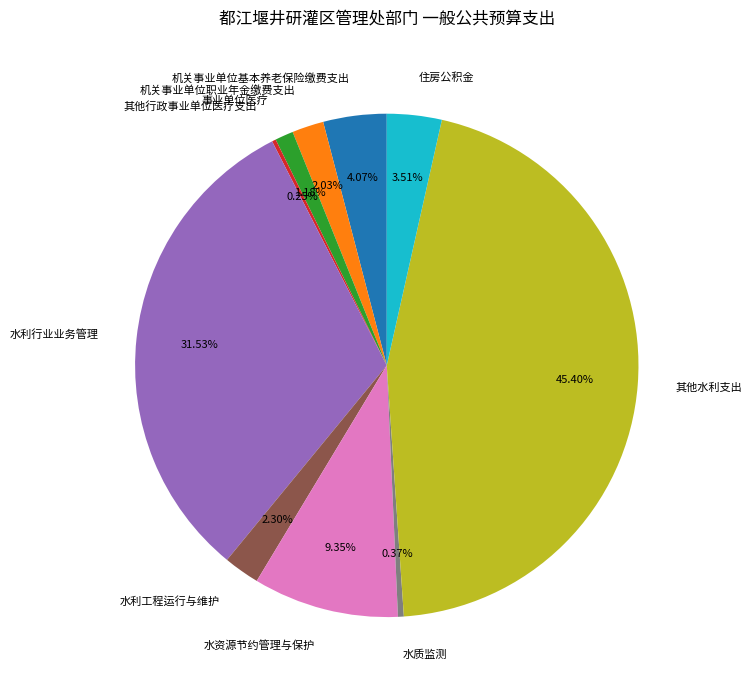

Combined, do 水利工程运行与维护 and 水利行业业务管理 account for over 50%?

No